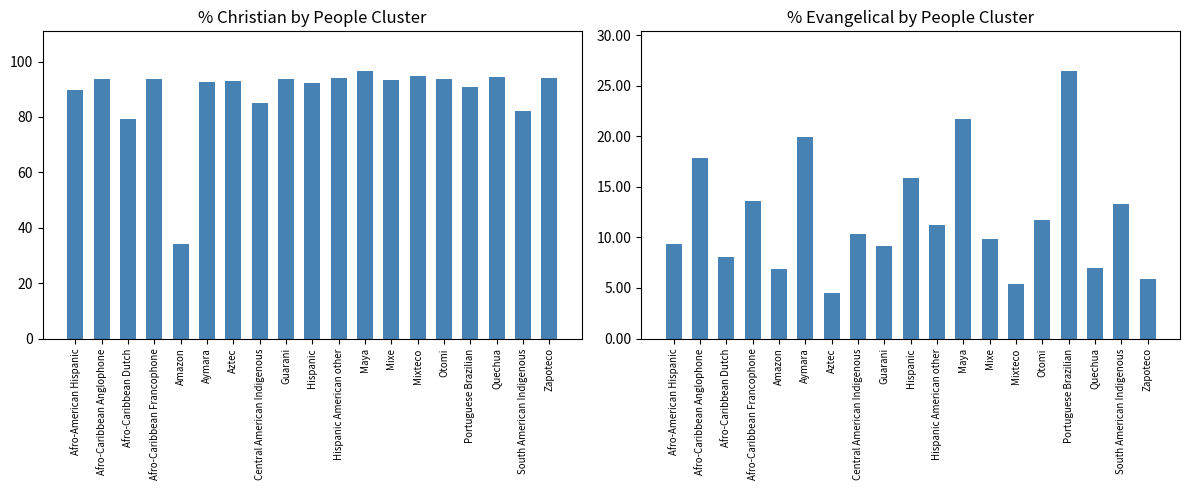

Which series has the largest total across all categories?

PercentChristianPC